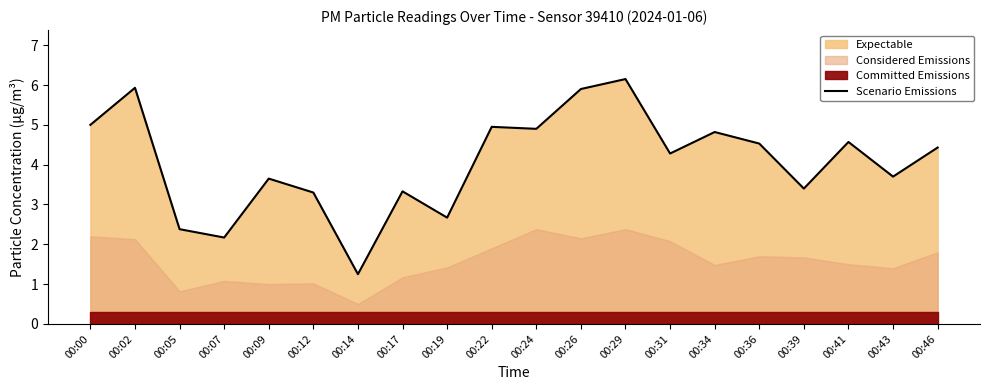

Rank the categories by value from lowest to highest.

00:14, 00:07, 00:05, 00:19, 00:12, 00:17, 00:39, 00:09, 00:43, 00:31, 00:46, 00:36, 00:41, 00:34, 00:24, 00:22, 00:00, 00:26, 00:02, 00:29